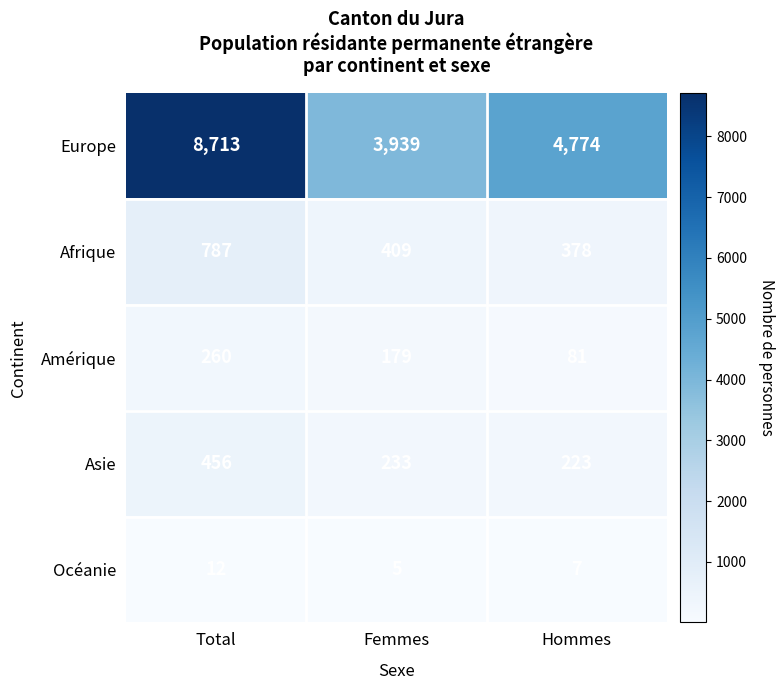

The value of Amérique at Hommes is 81. True or false?

True